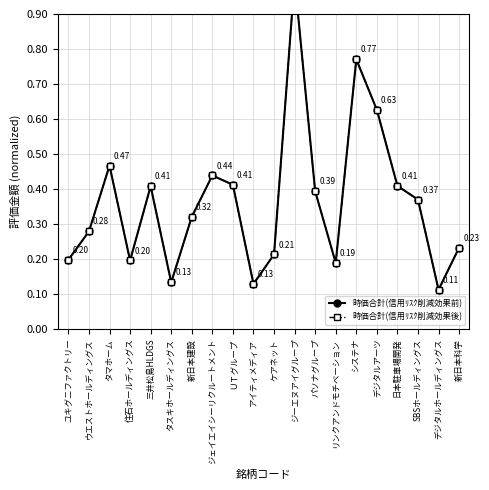

What is the approximate value of 時価合計(信用ﾘｽｸ削減効果前) at 住石ホールディングス?

0.2